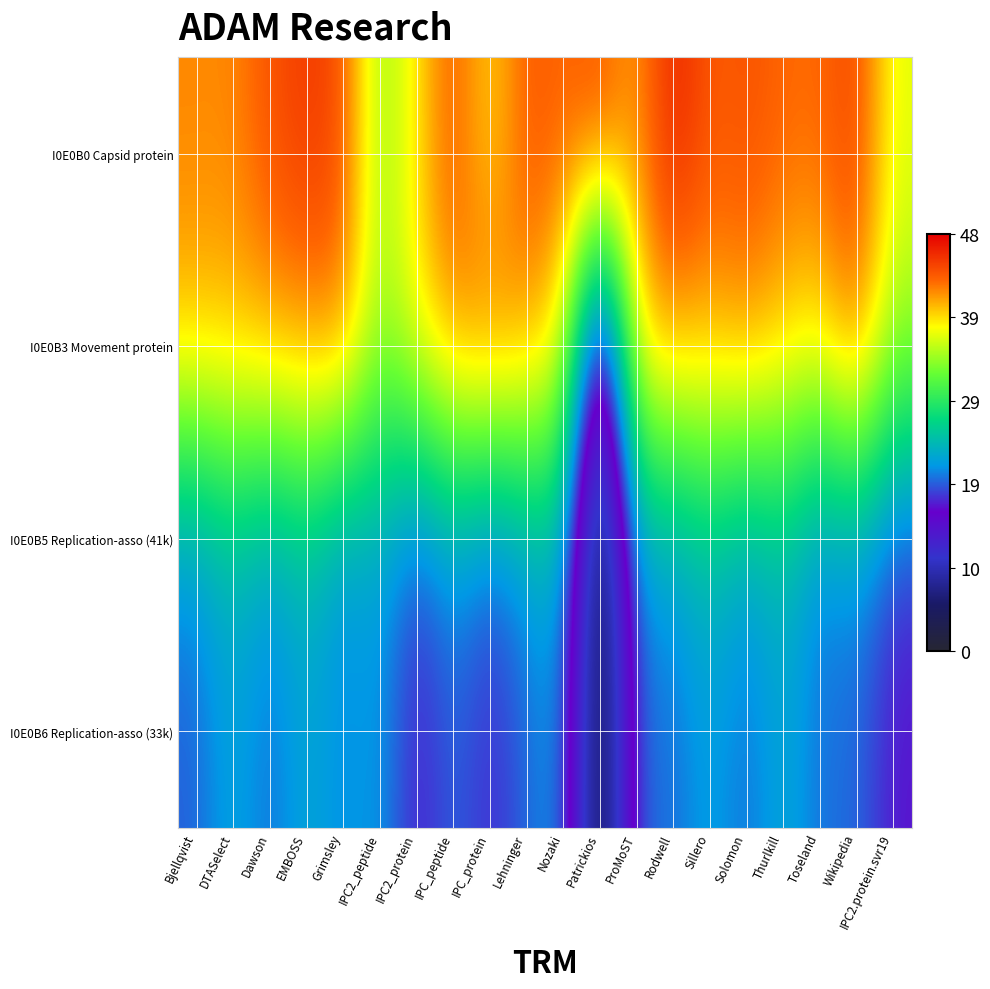

What is the greatest value displayed?

10.8